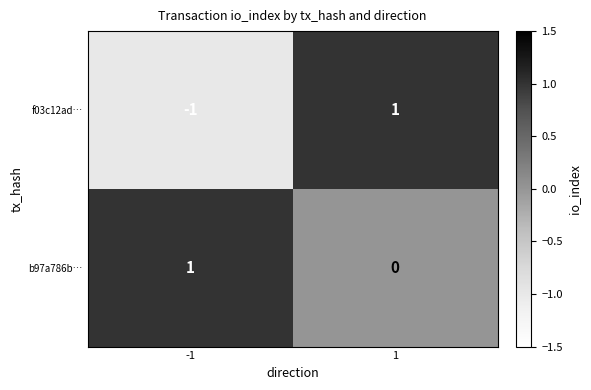

At 1, list the series in order from smallest to largest.

b97a786b…, f03c12ad…